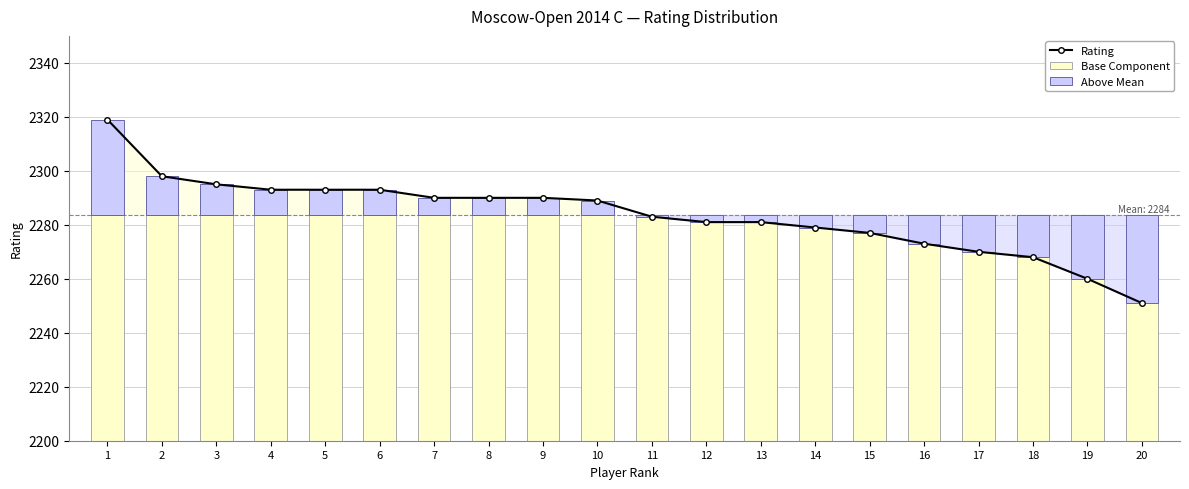

How many values in the Above Mean series are below 5?

10